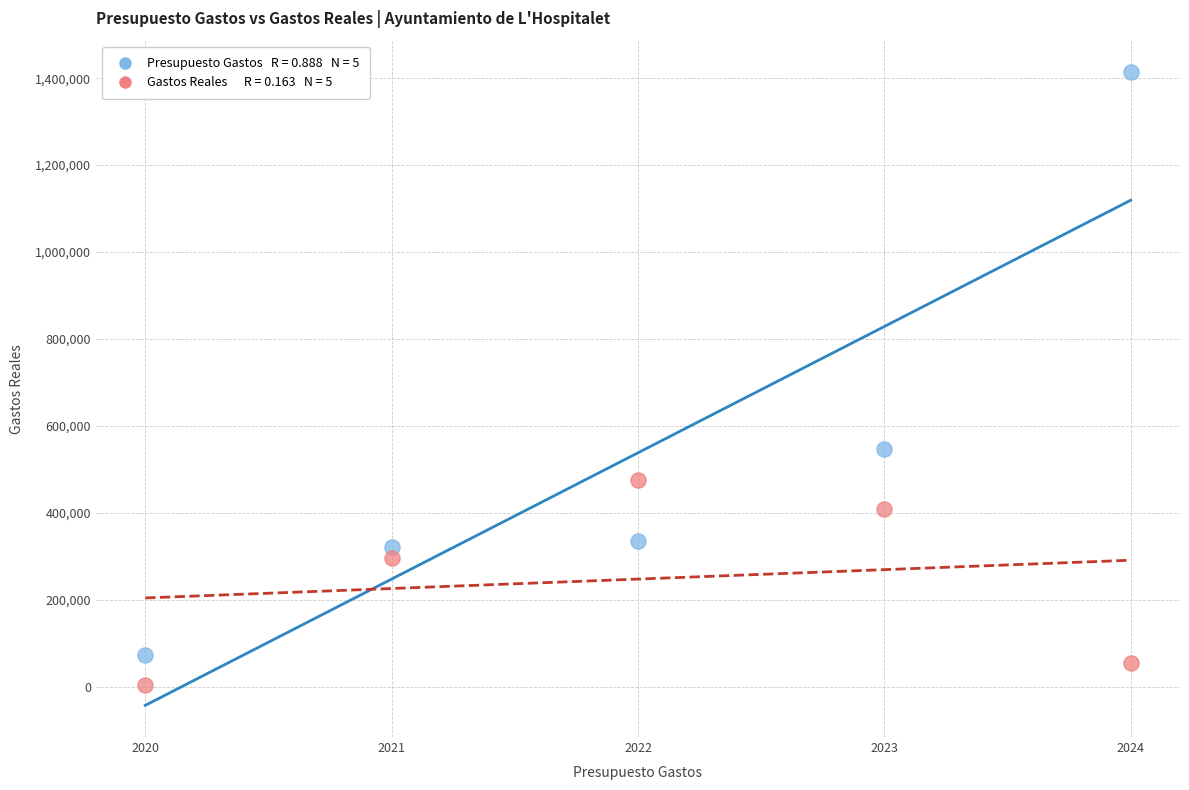

Across all data points, what is the average Y value?

392889.2